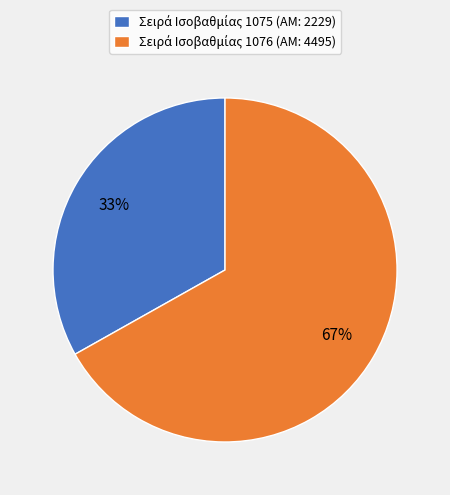

Does any single category account for the majority?

Yes